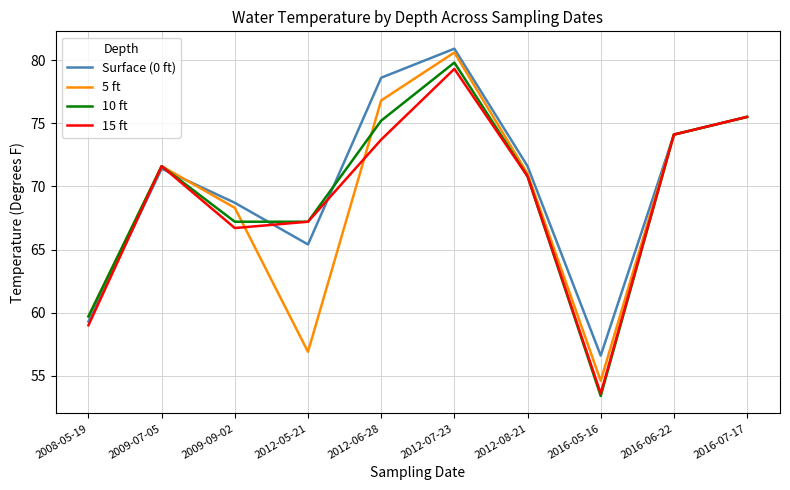

What is the highest value of the 5 ft series?

80.6